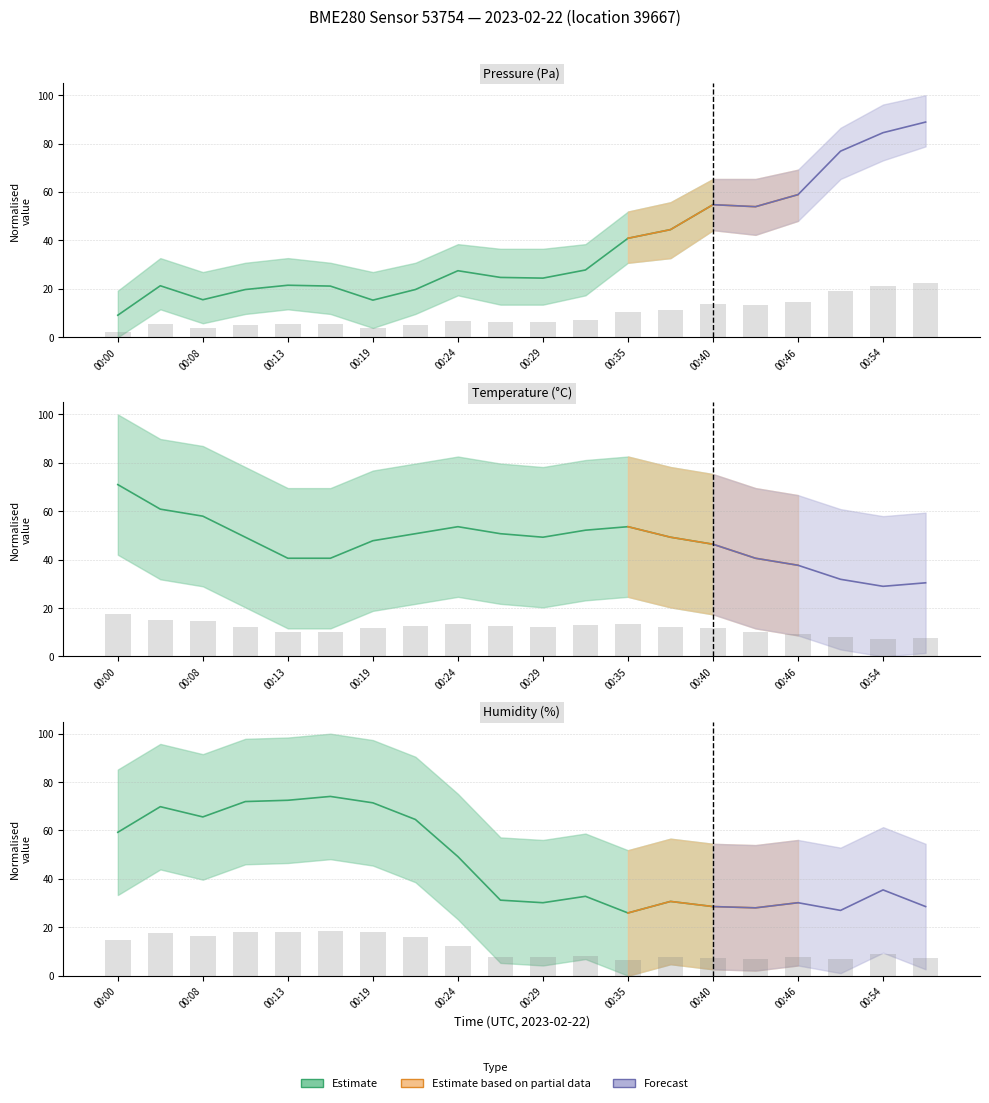

Reading right to left, transcribe all the data shown in this chart.

pressure: 00:57=22.2	00:54=21.1	00:52=19.2	00:46=14.7	00:43=13.5	00:40=13.7	00:38=11.1	00:35=10.2	00:33=6.9	00:29=6.1	00:26=6.2	00:24=6.9	00:21=4.9	00:19=3.8	00:16=5.3	00:13=5.4	00:11=4.9	00:08=3.9	00:06=5.3	00:00=2.3
temperature: 00:57=7.6	00:54=7.2	00:52=8.0	00:46=9.4	00:43=10.1	00:40=11.6	00:38=12.3	00:35=13.4	00:33=13.0	00:29=12.3	00:26=12.7	00:24=13.4	00:21=12.7	00:19=12.0	00:16=10.1	00:13=10.1	00:11=12.3	00:08=14.5	00:06=15.2	00:00=17.8
humidity: 00:57=7.1	00:54=8.9	00:52=6.7	00:46=7.5	00:43=7.0	00:40=7.1	00:38=7.7	00:35=6.5	00:33=8.2	00:29=7.5	00:26=7.8	00:24=12.3	00:21=16.1	00:19=17.9	00:16=18.5	00:13=18.1	00:11=18.0	00:08=16.4	00:06=17.5	00:00=14.8